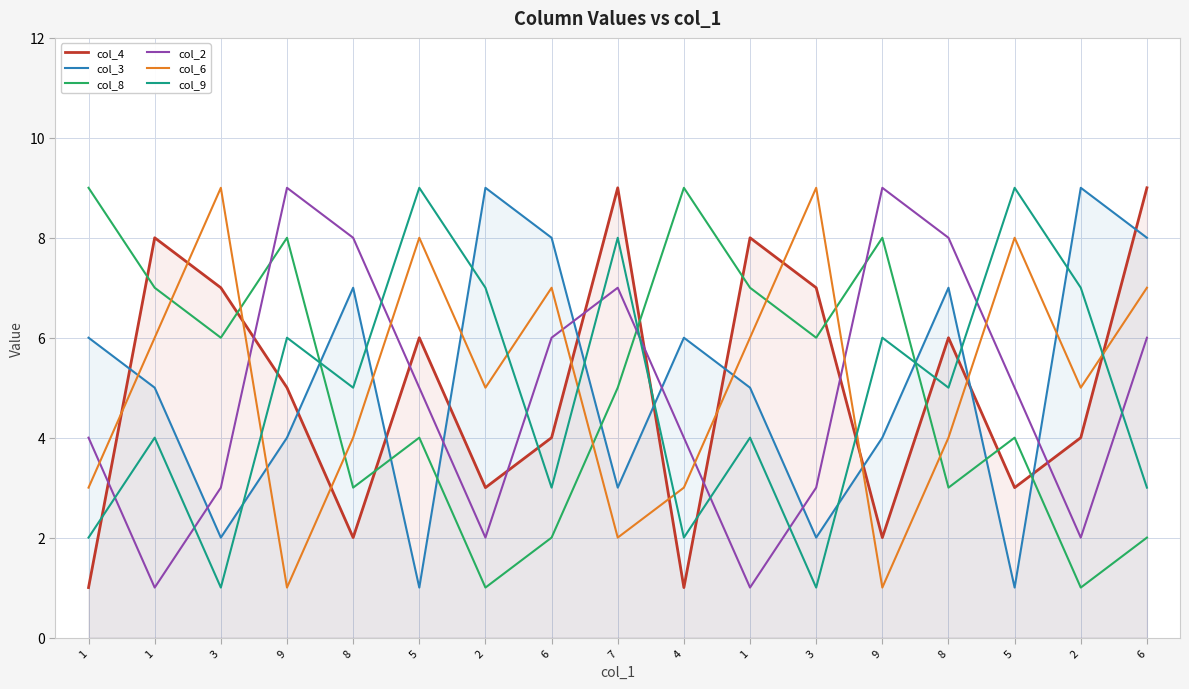

How many values in the col_9 series exceed 5?

7